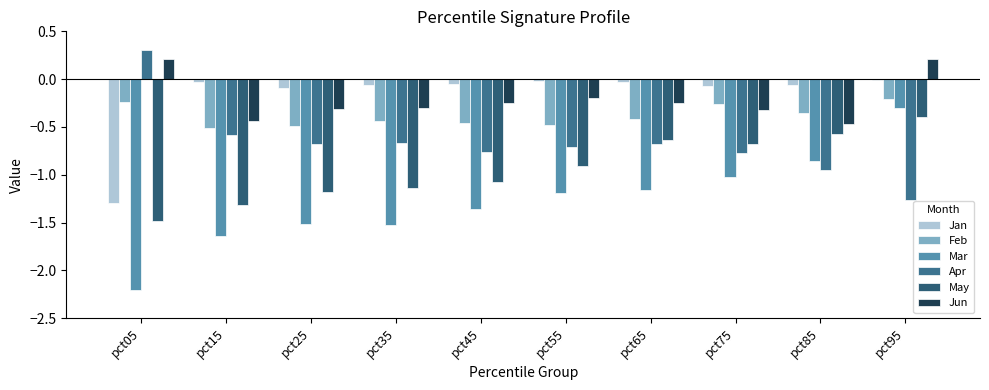

Are the bars horizontal?

No